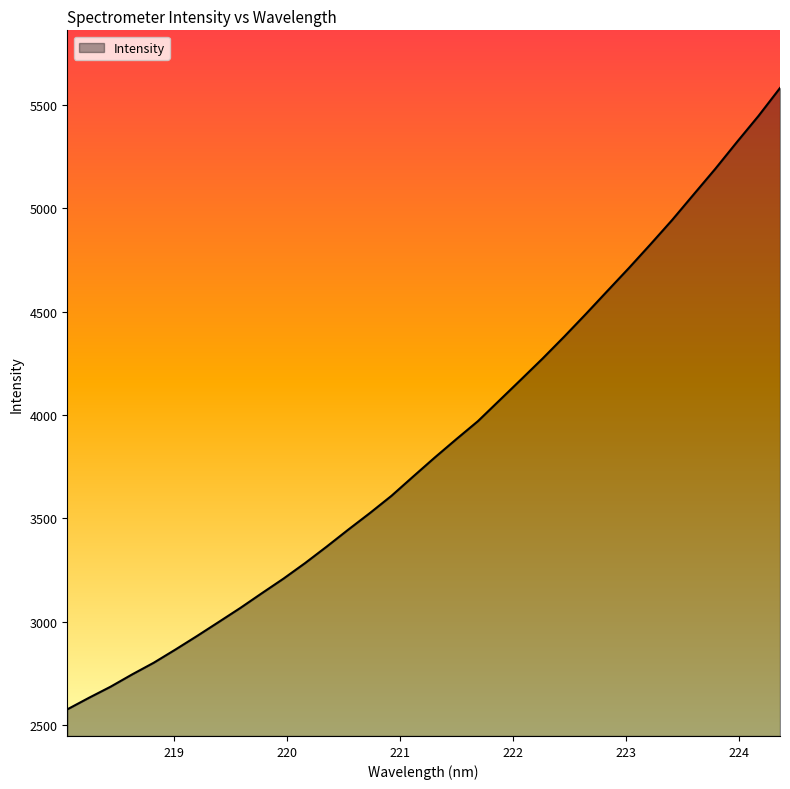

Does the chart display data point markers on the line(s)?

No